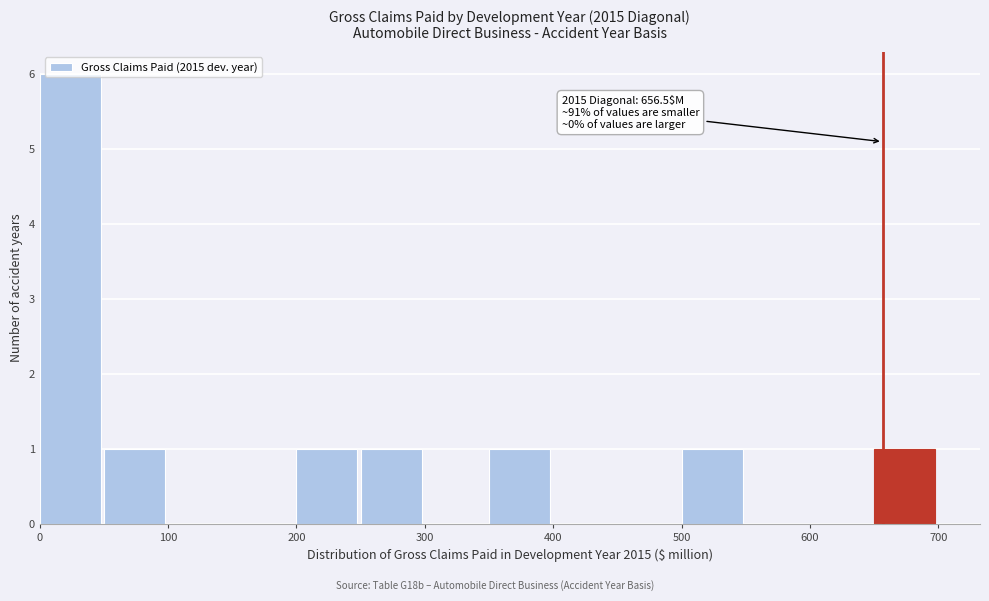

Over which range of the x-axis is the bar tallest?

0 to 50